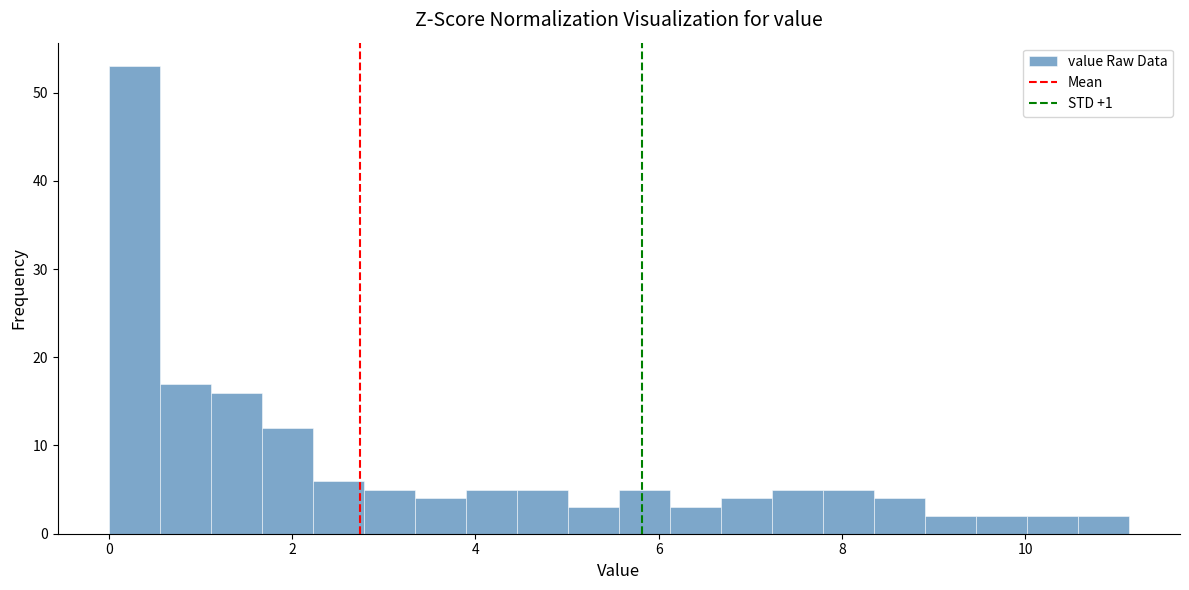

Read against the x-axis, roughly where is the centre of the tallest bar?

0.2